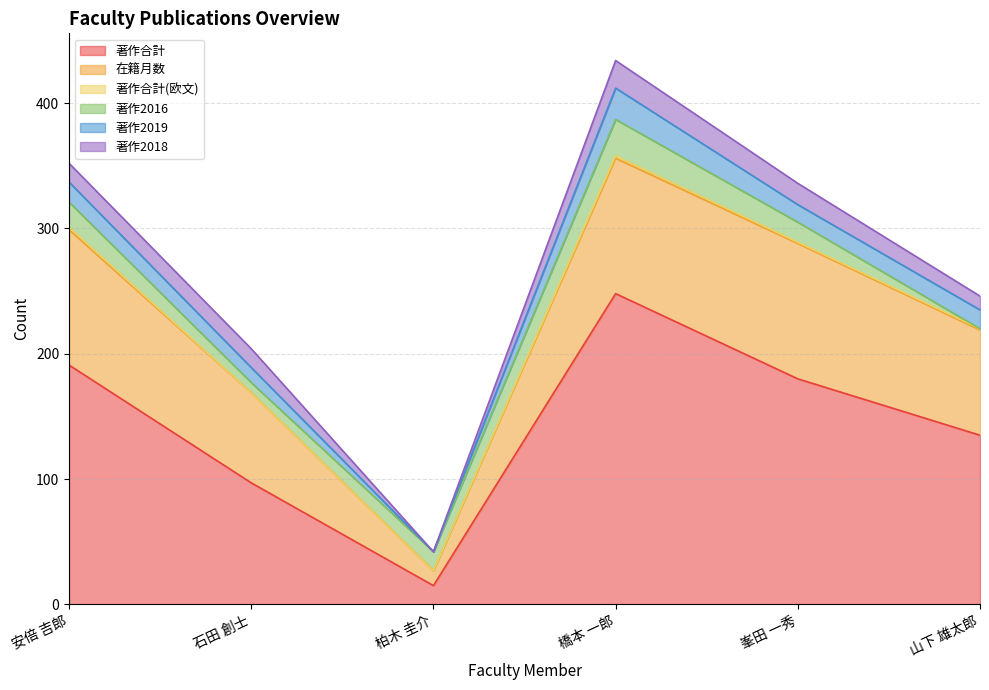

What is the label of the 4th point from the right?

柏木 圭介